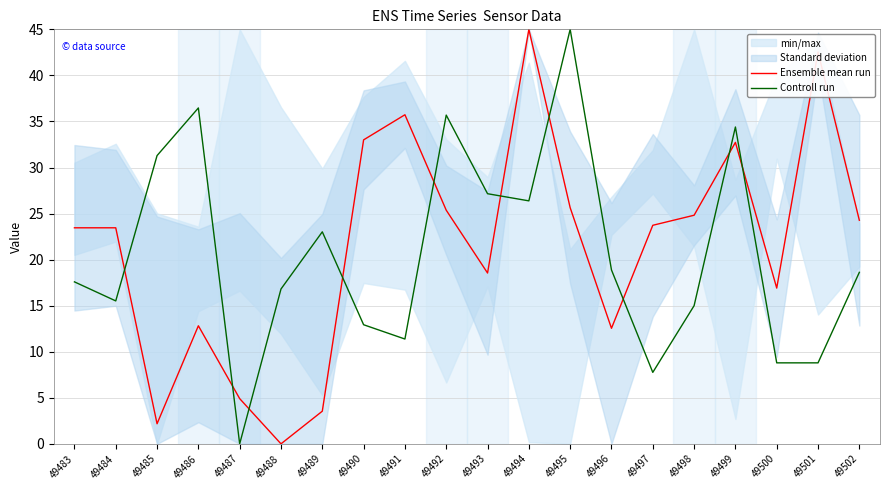

How many categories are shown in the chart?

20